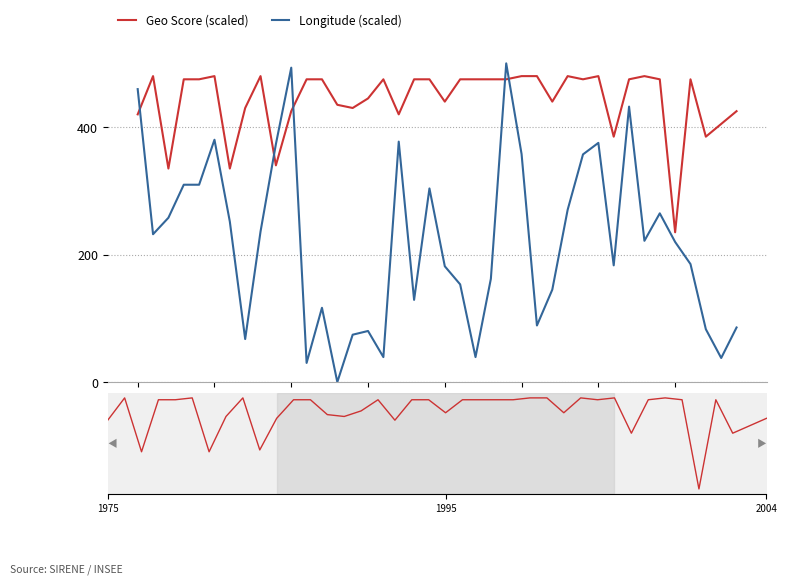

What is the label of the 32nd point from the left?

31